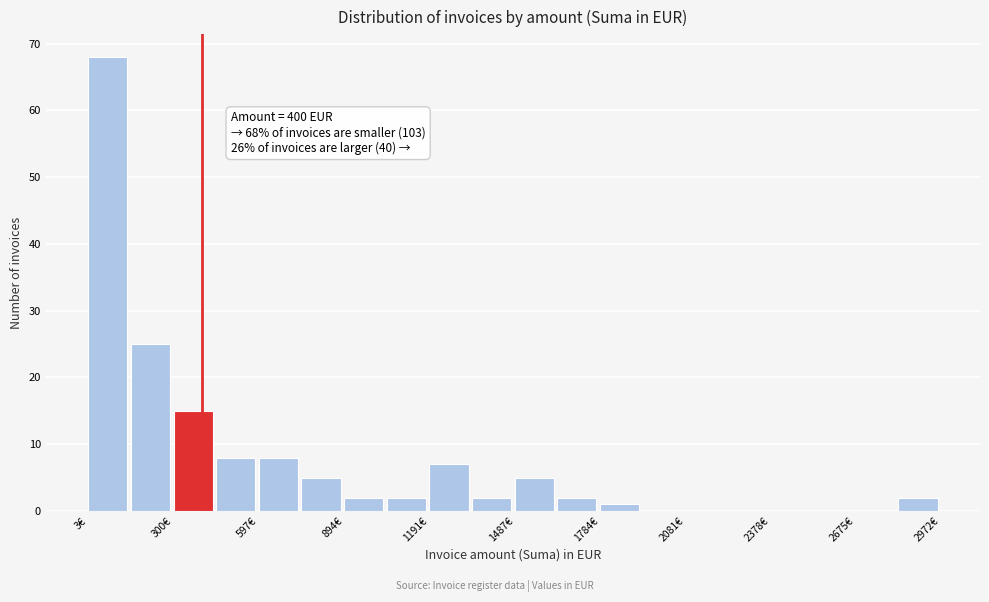

Read against the x-axis, roughly where is the centre of the tallest bar?

50